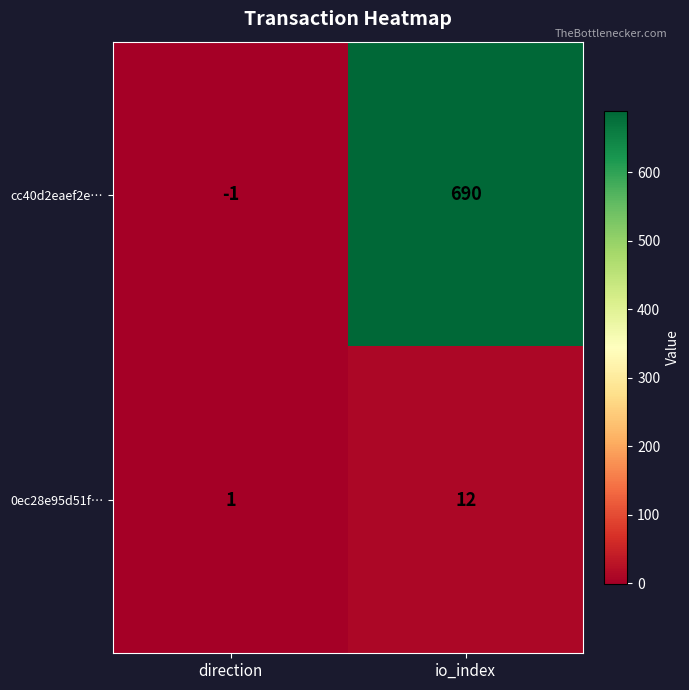

What is the maximum value for cc40d2eaef2e…?

690